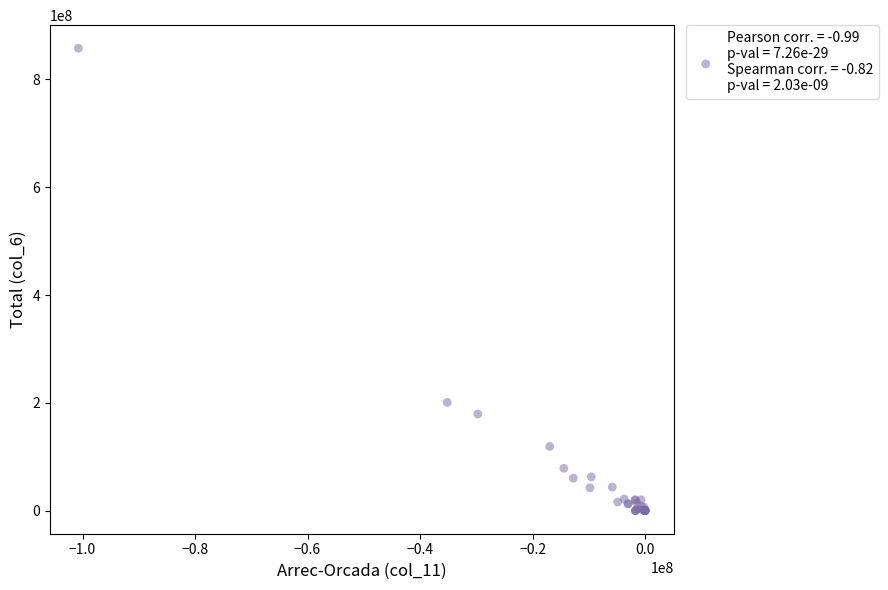

What Y value in the scatter plot is closest to 428889787?

200765263.0